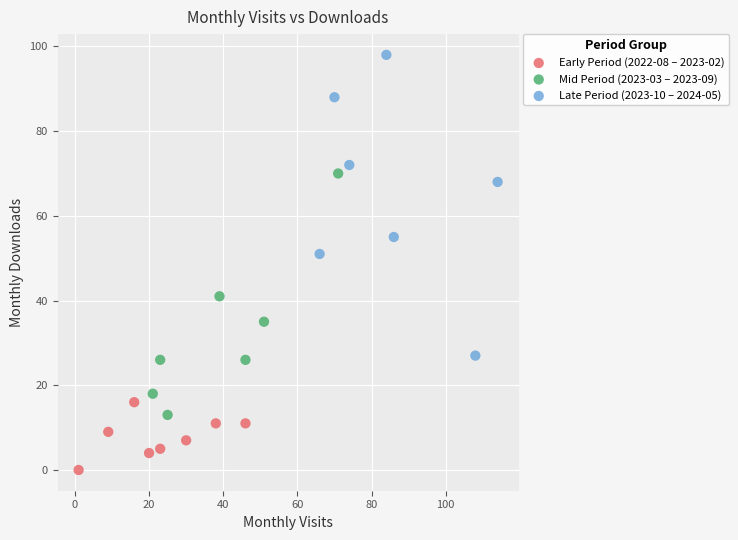

Which series reaches the minimum Y coordinate?

Early Period (2022-08 – 2023-02)